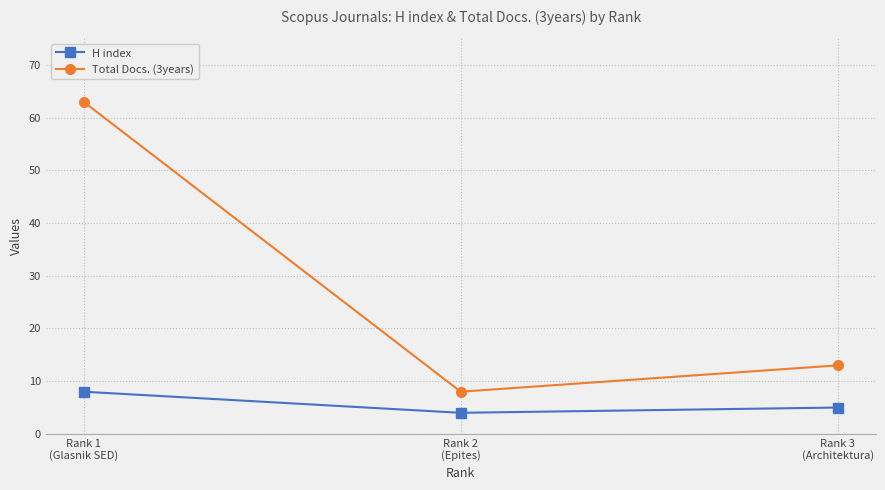

How many lines are shown in the chart?

2